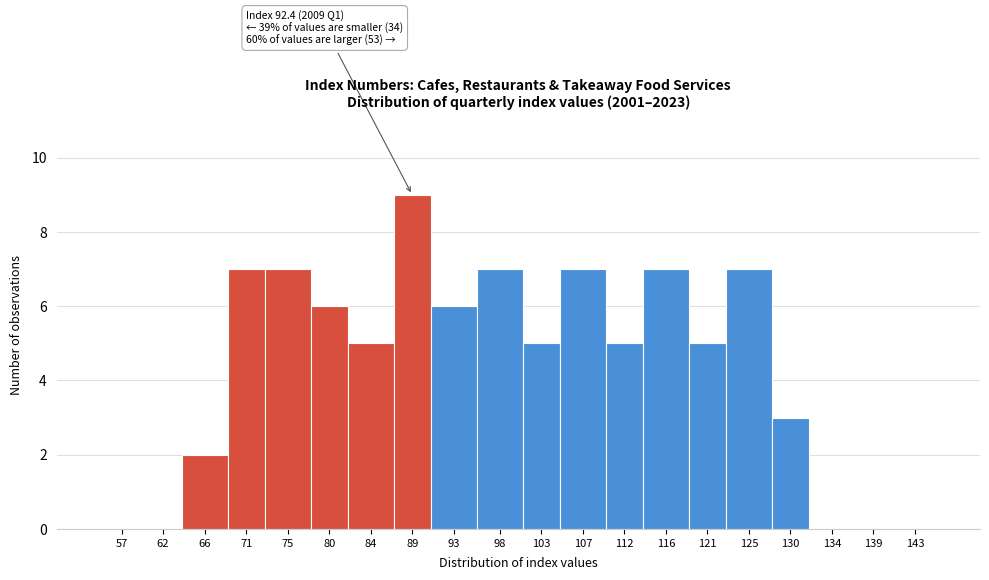

Reading right to left, what are all the values shown in this chart?

143=0	139=0	134=0	130=3	125=7	121=5	116=7	112=5	107=7	103=5	98=7	93=6	89=9	84=5	80=6	75=7	71=7	66=2	62=0	57=0